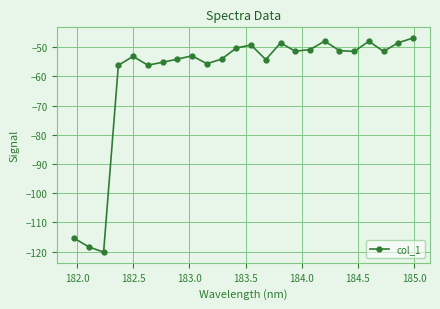

What is the greatest value displayed?

-46.8